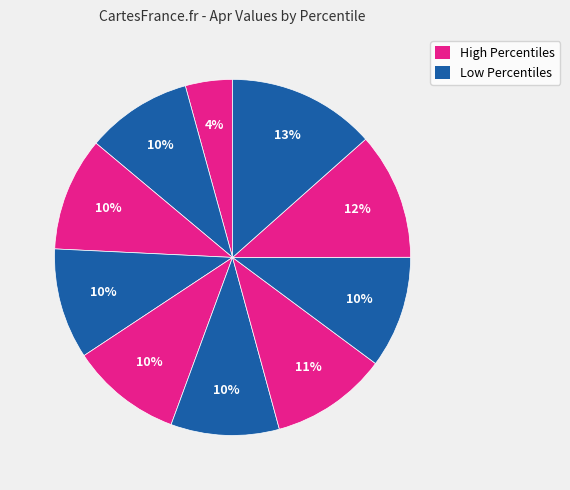

Does any single category account for the majority?

No